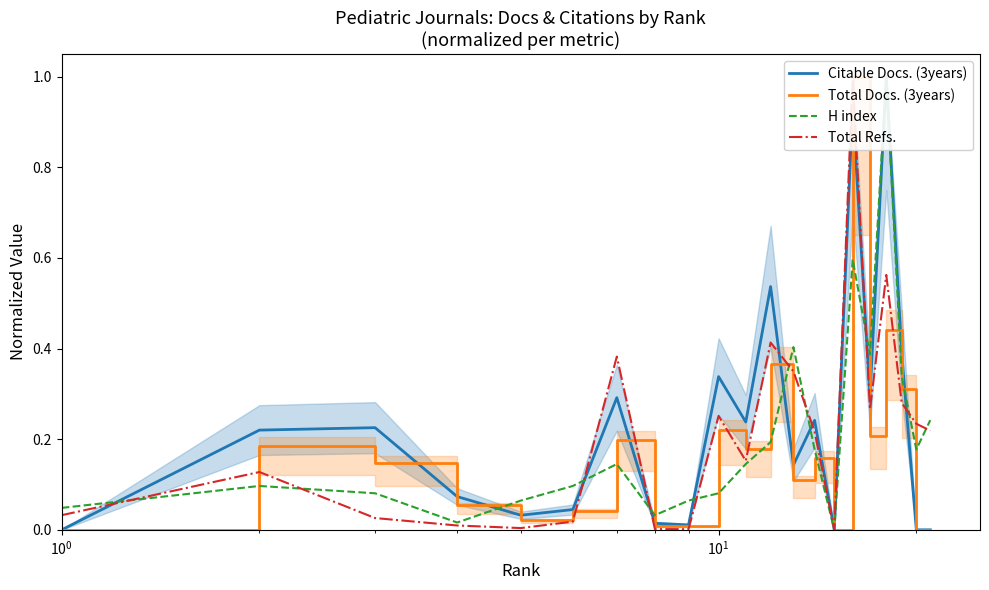

The Citable Docs. (3years) series shows 0.3 at 13. True or false?

False